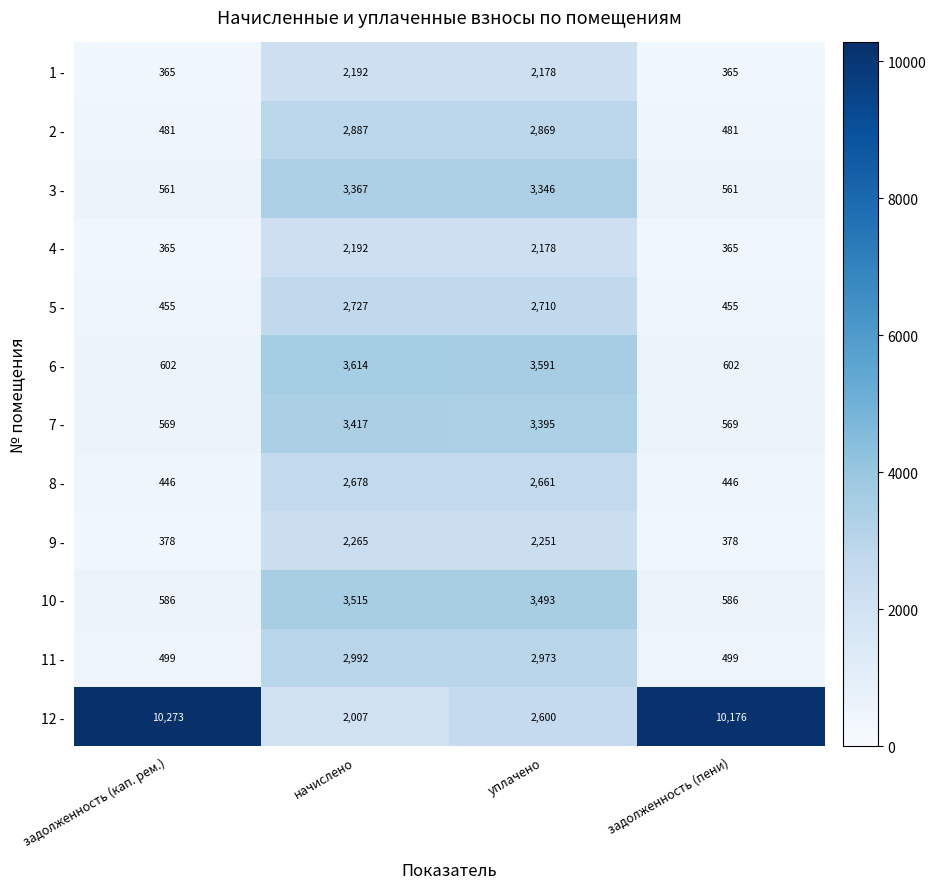

Is the value of 2 - at задолженность (пени) greater than the value of 4 - at задолженность (пени)?

Yes